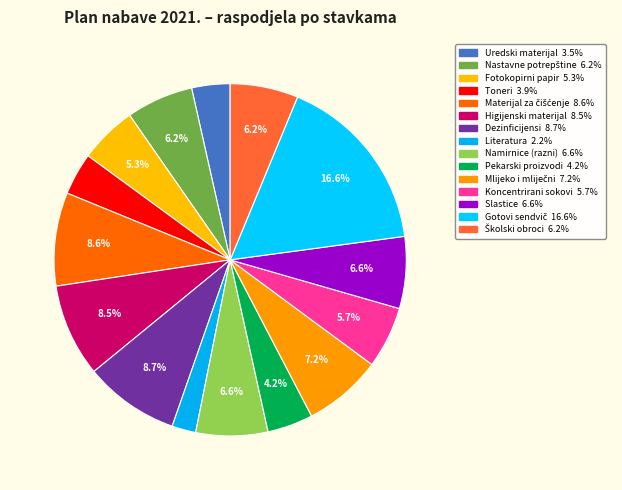

Count the number of slices in the pie.

15